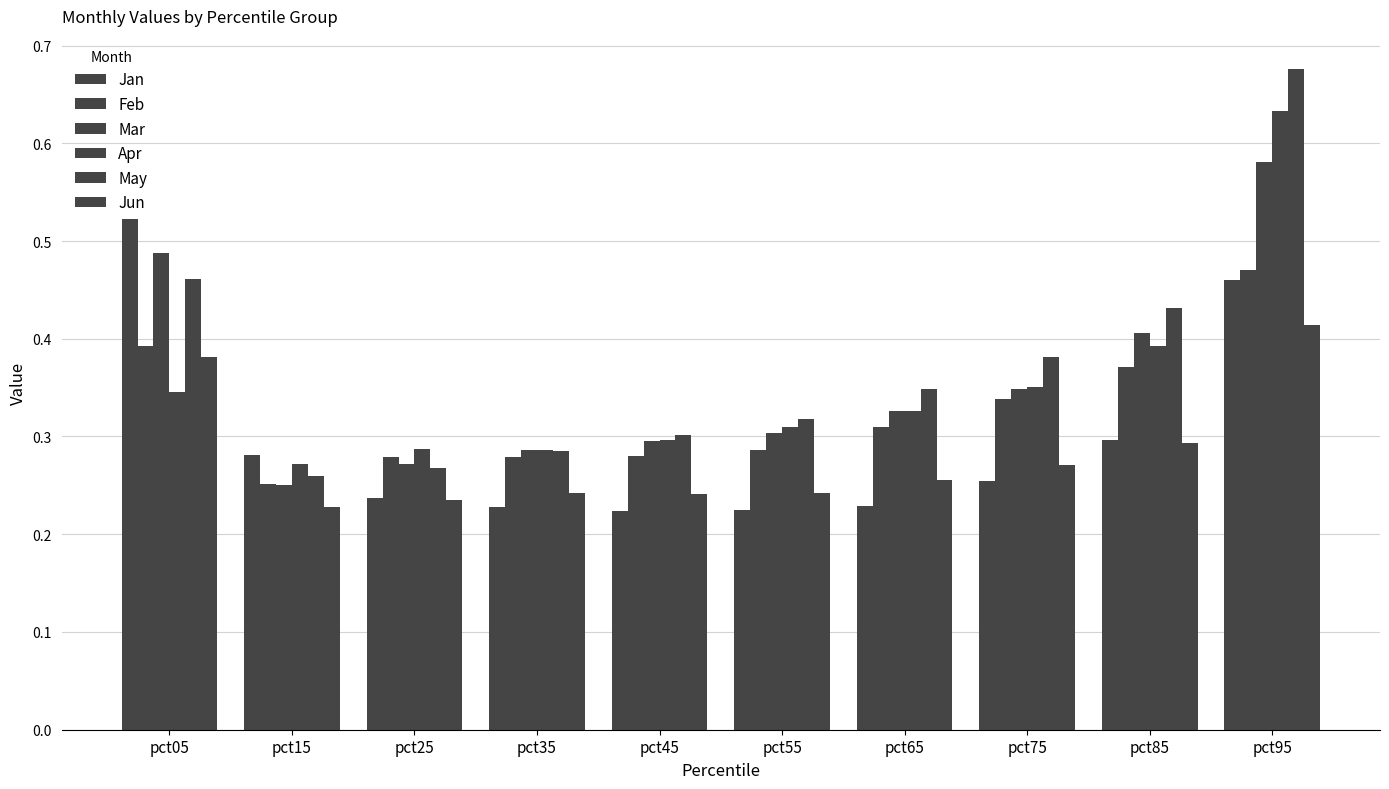

How many bars are there in each group?

6